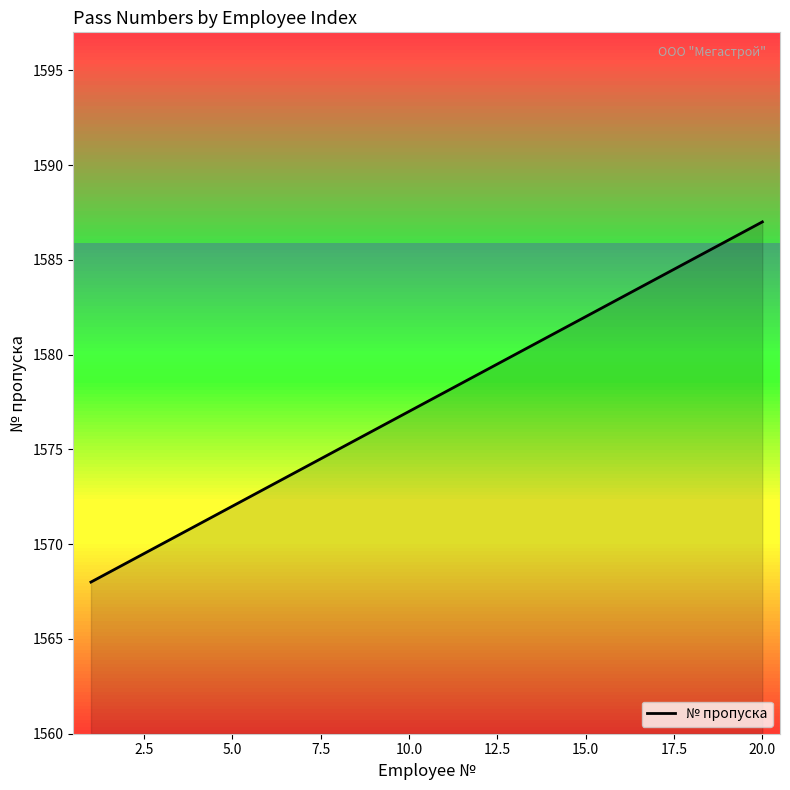

How many lines are shown in the chart?

1